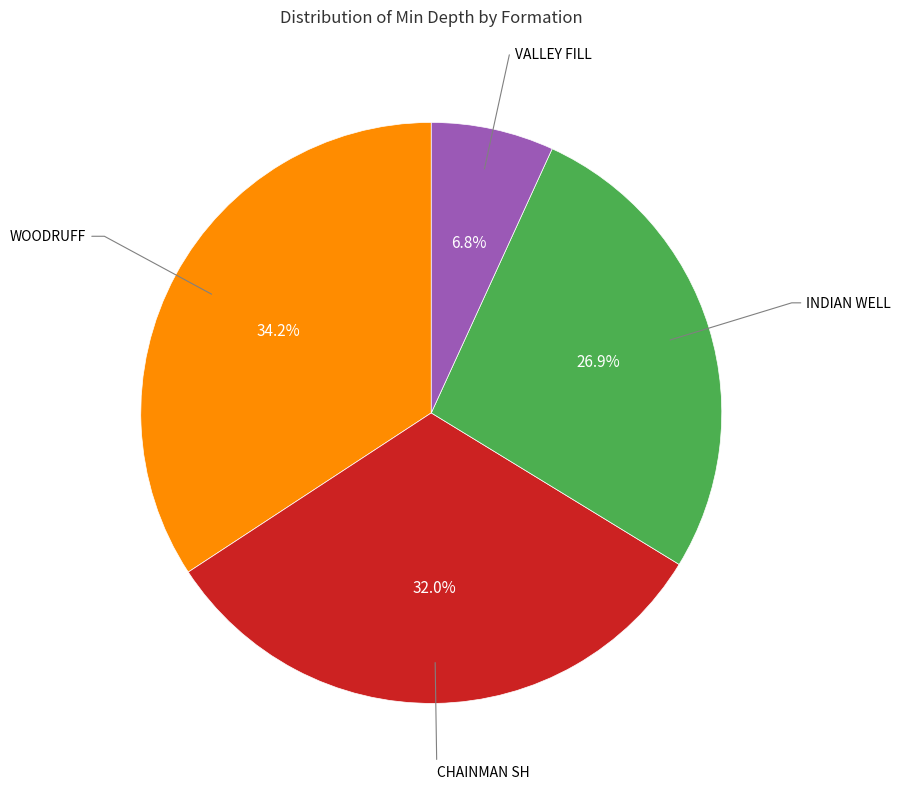

Does any single category account for the majority?

No